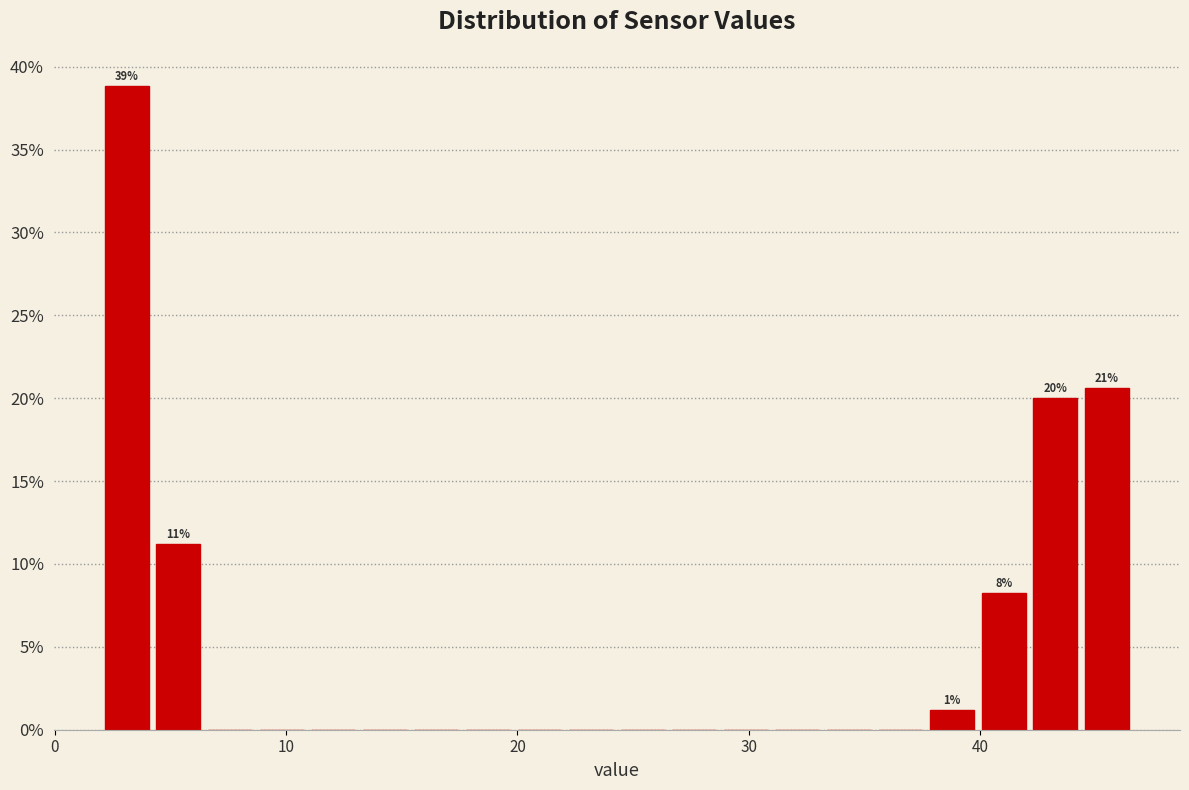

Read against the x-axis, roughly where is the centre of the tallest bar?

3